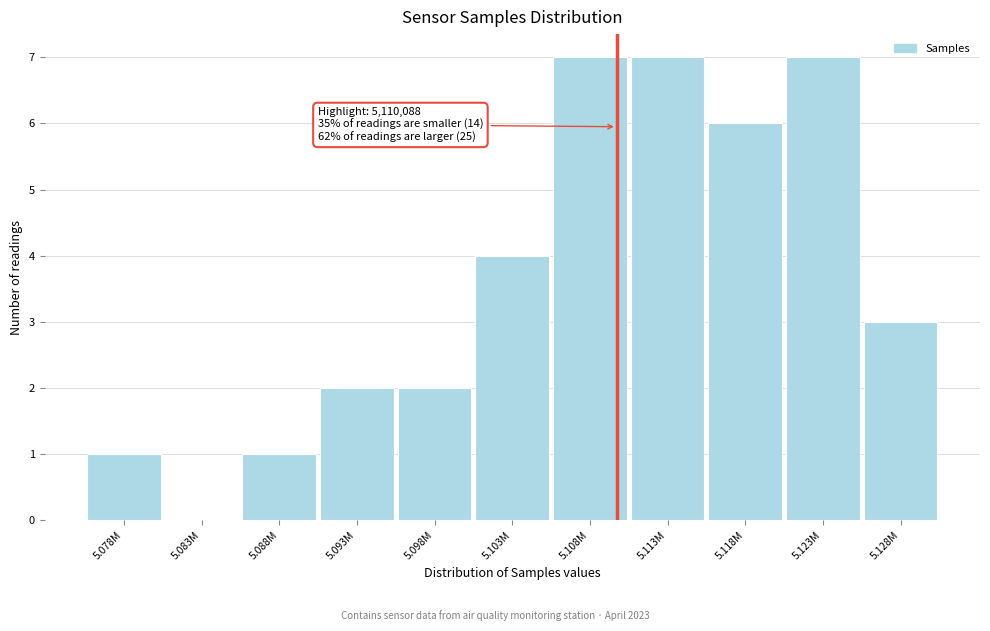

Reading left to right, what are all the values shown in this chart?

5.078M=1	5.083M=0	5.088M=1	5.093M=2	5.098M=2	5.103M=4	5.108M=7	5.113M=7	5.118M=6	5.123M=7	5.128M=3